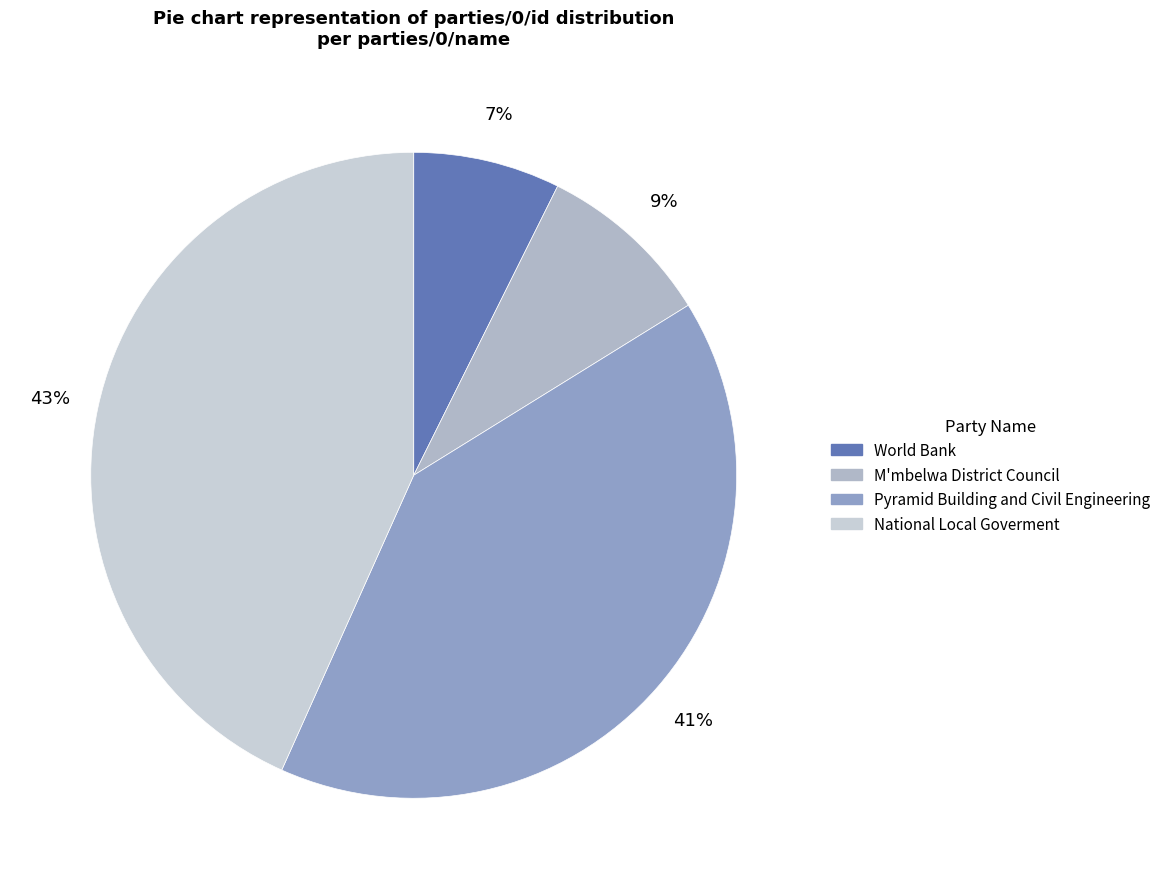

Is there any slice that represents more than half of the pie?

No